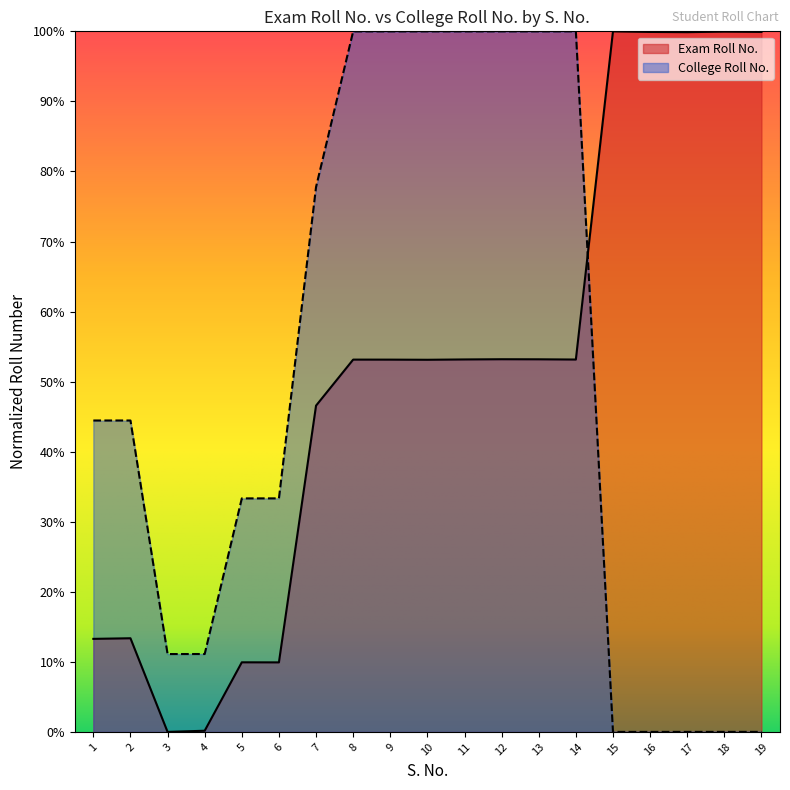

The College Roll No. series shows 0.0 at 17. True or false?

False